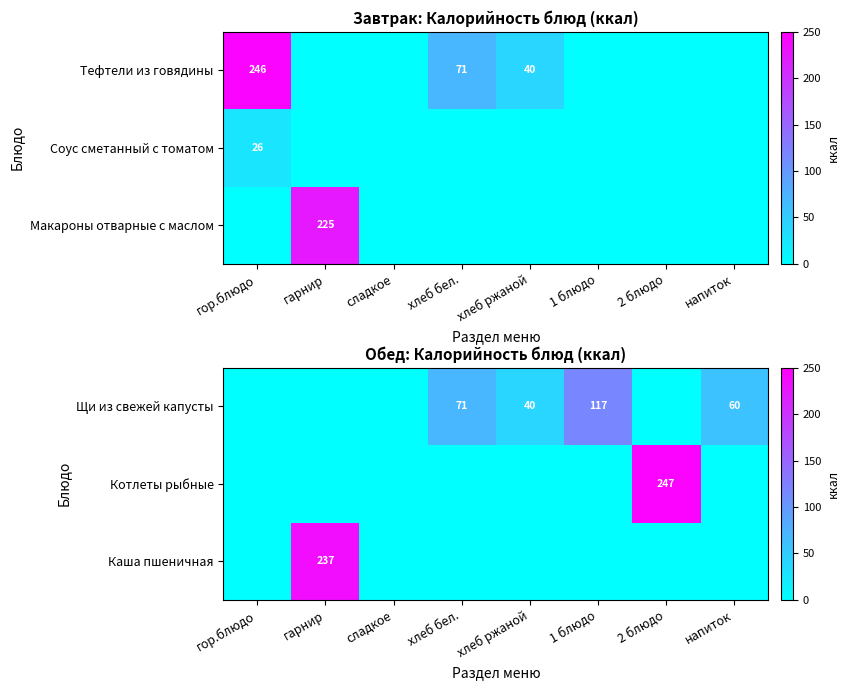

The value of Щи из свежей капусты at хлеб ржаной is 40. True or false?

True